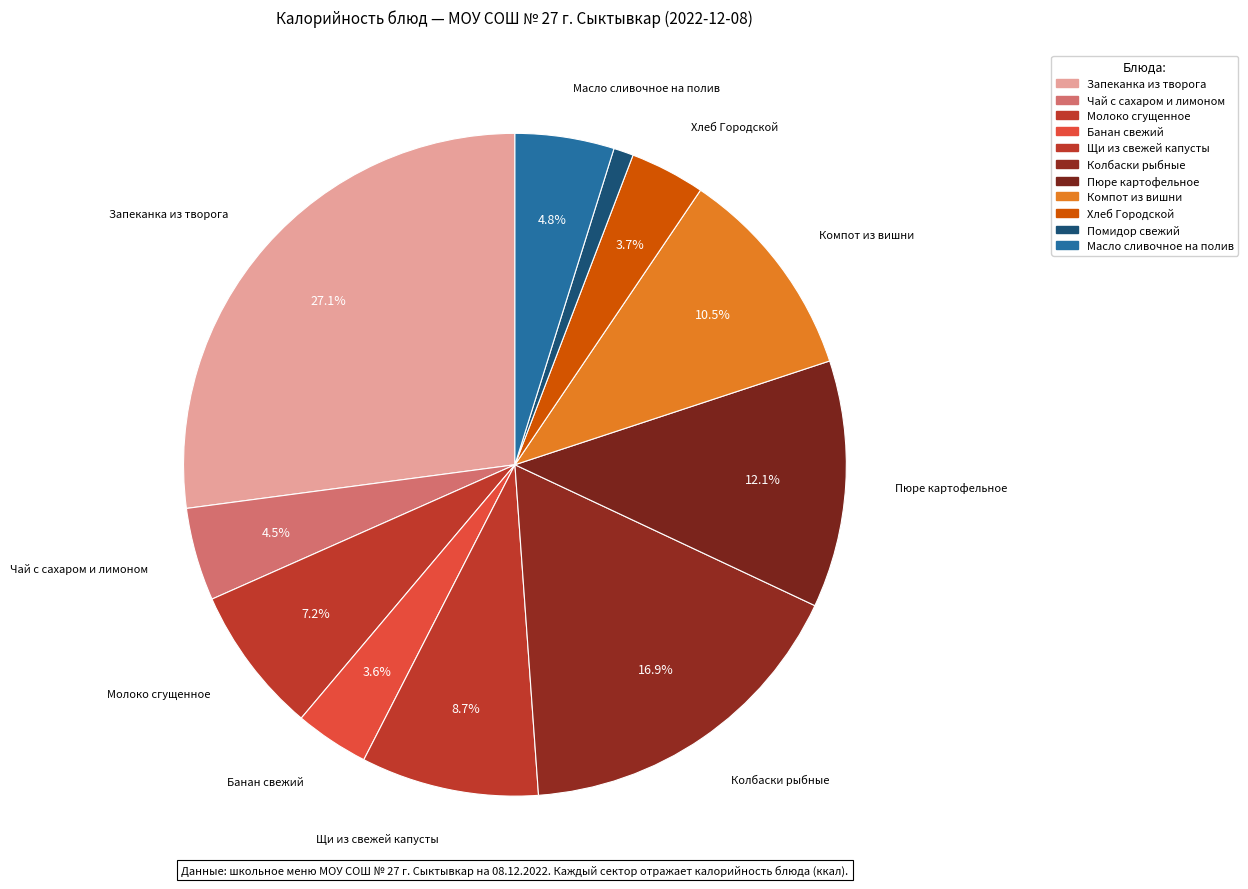

How many segments does this pie chart have?

11